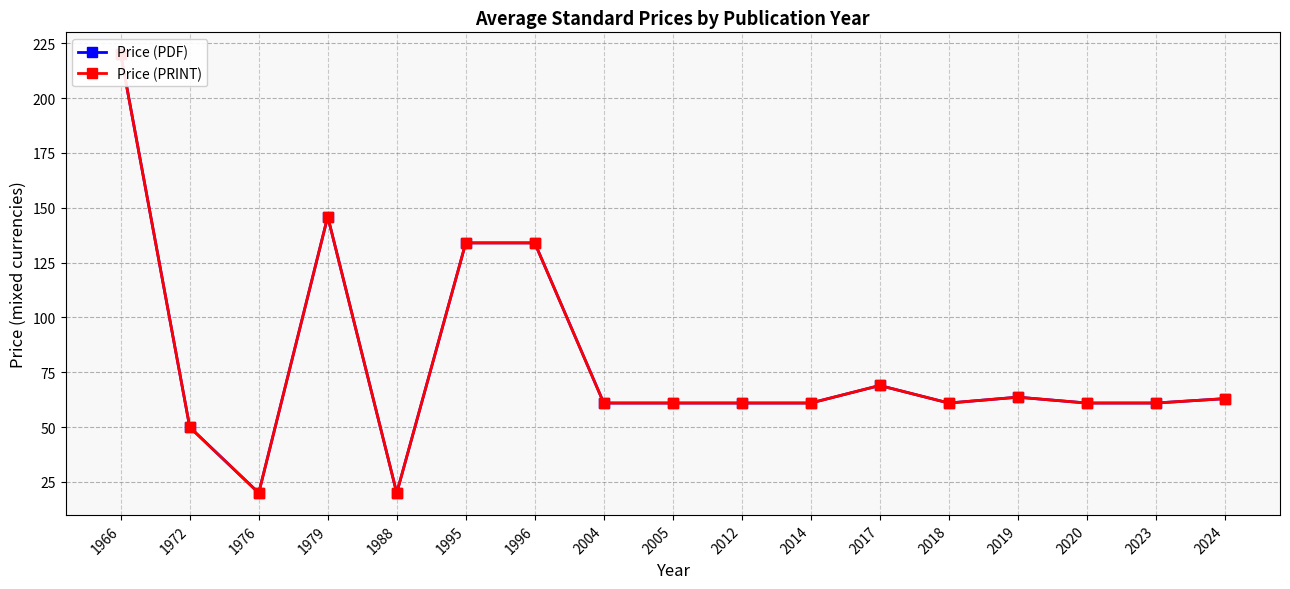

Which category has the highest value in the Price (PDF) series?

1966